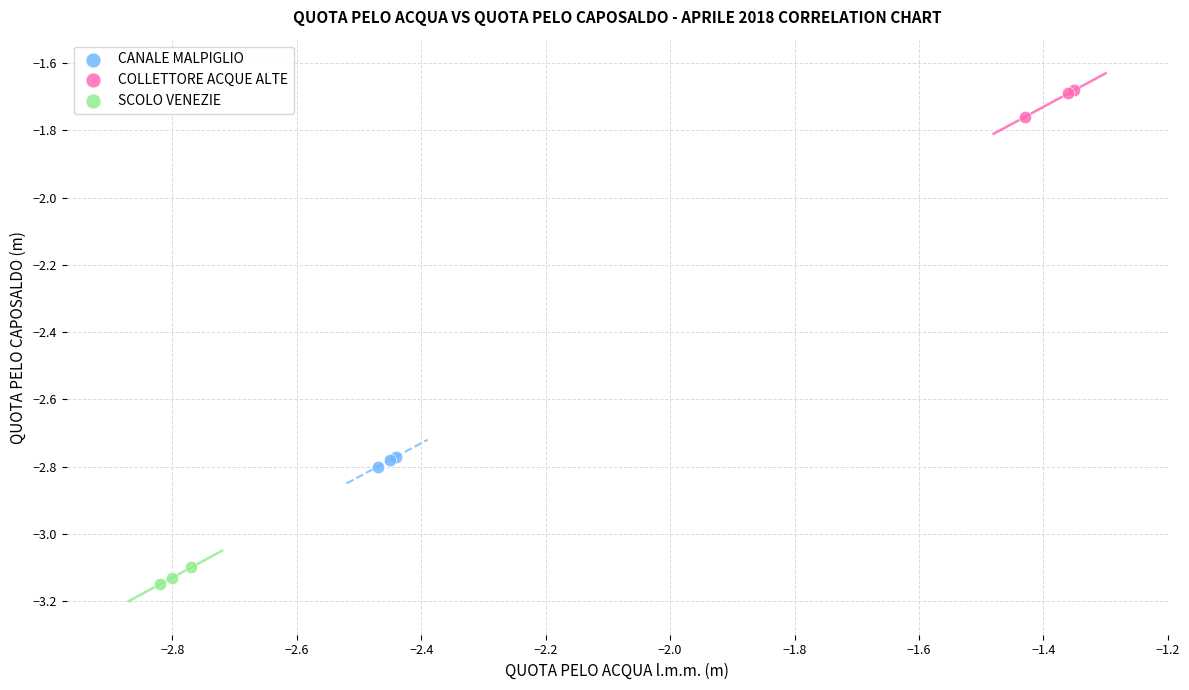

Which series reaches the maximum Y coordinate?

COLLETTORE ACQUE ALTE